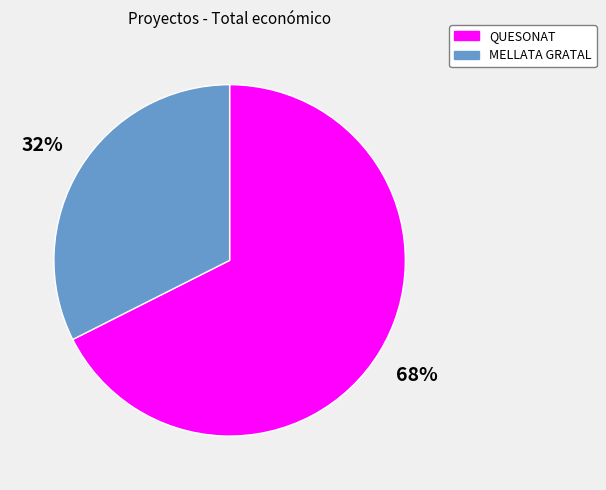

Count the number of slices in the pie.

2